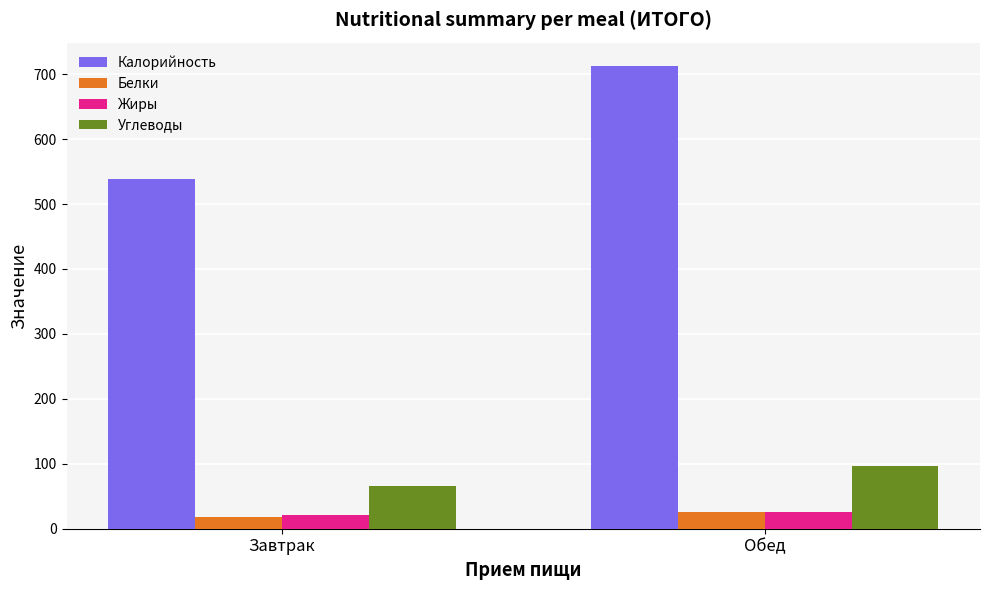

What is the label of the 2nd bar from the right?

Завтрак